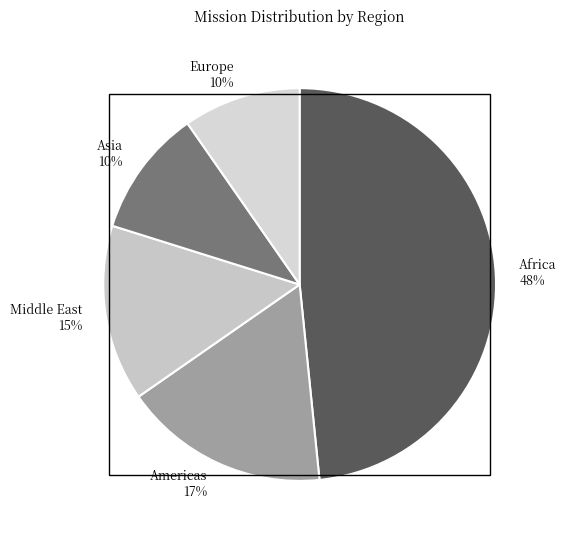

Is it true that Americas is 17% of the pie?

True